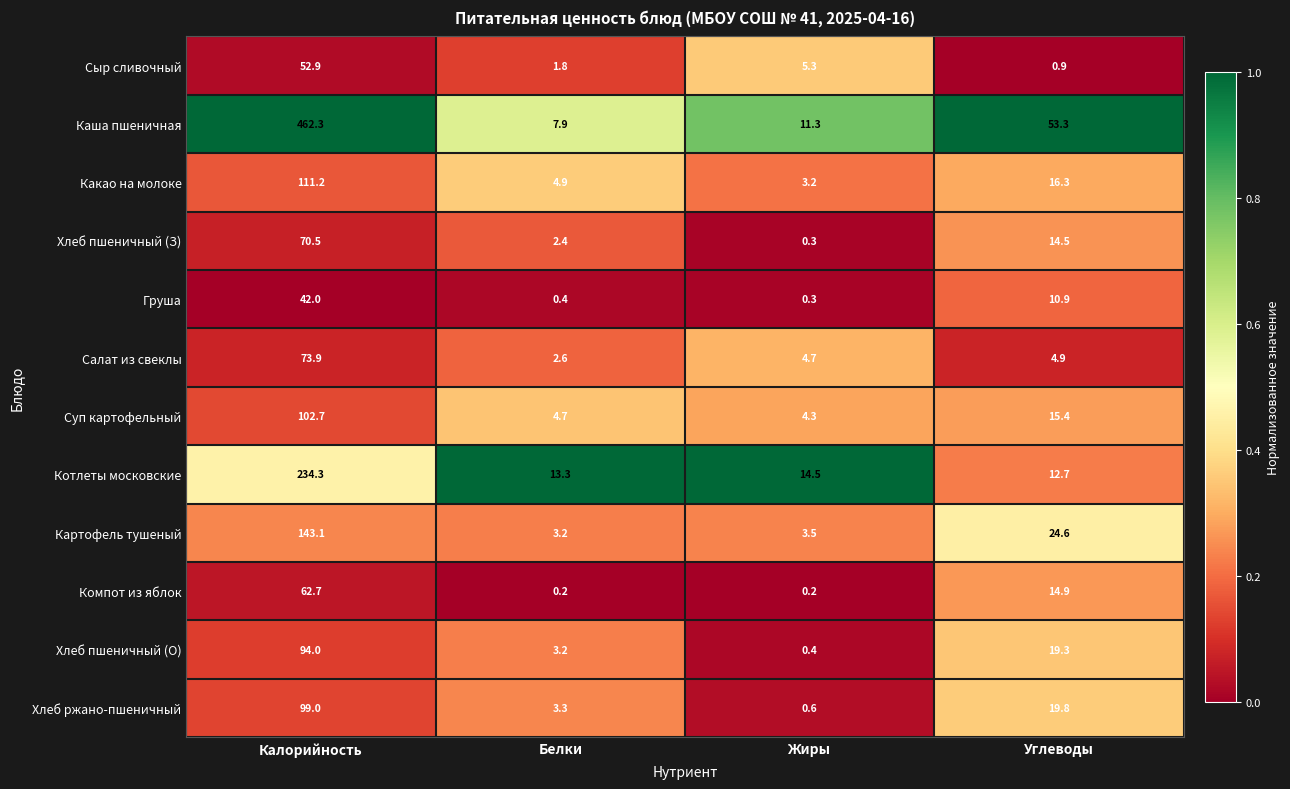

What is the spread (max minus min) of values at Белки?

13.1